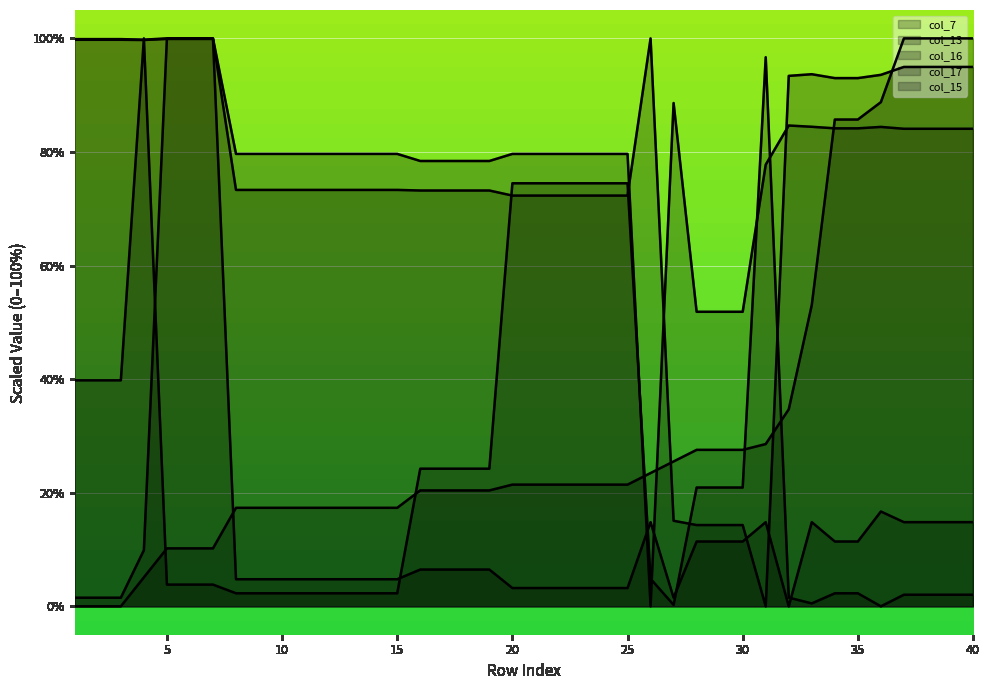

What value does the col_15 series have at 25?

74.5